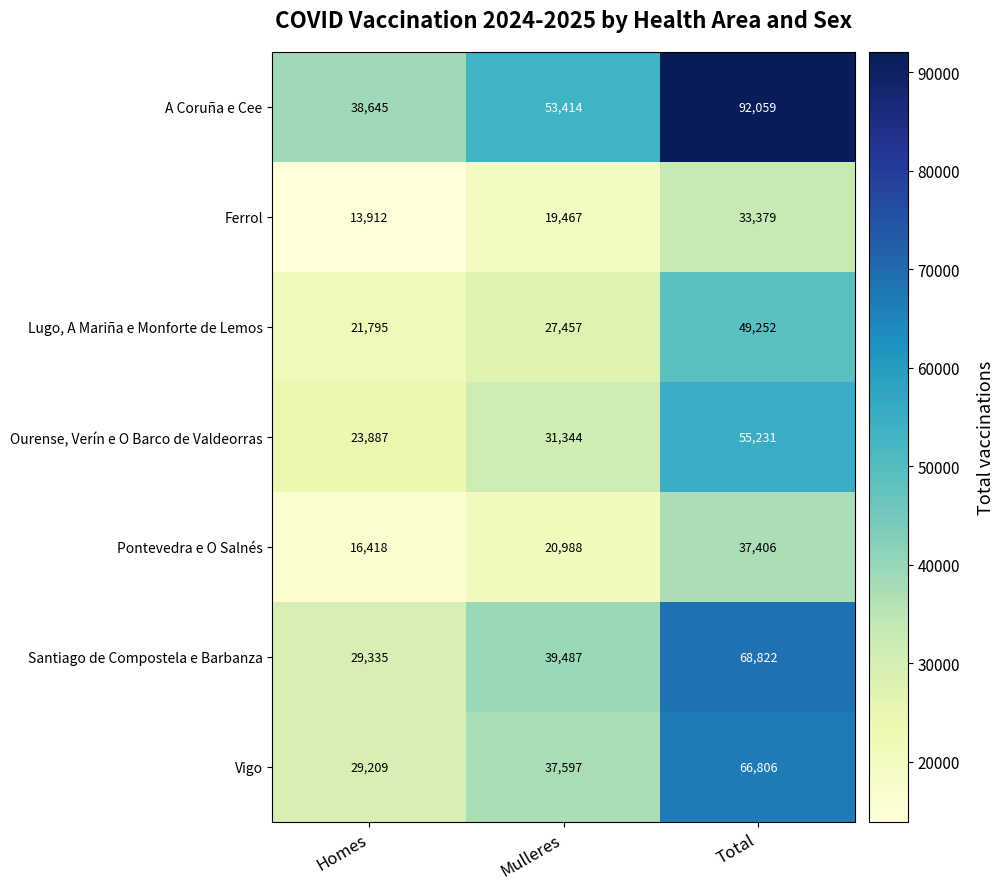

At which category does the chart reach its peak across all series?

Total